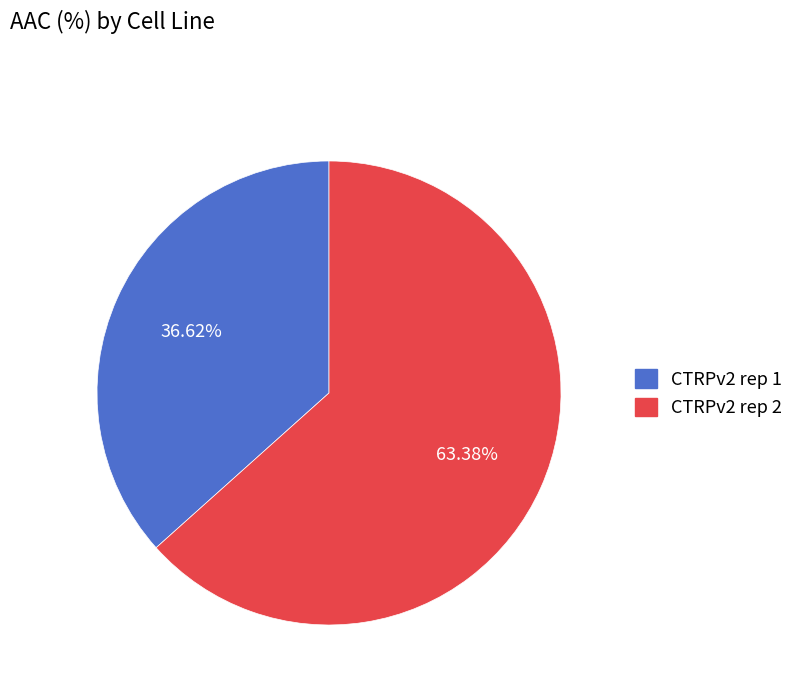

What is the ratio of the value at CTRPv2 rep 2 to the value at CTRPv2 rep 1?

1.7